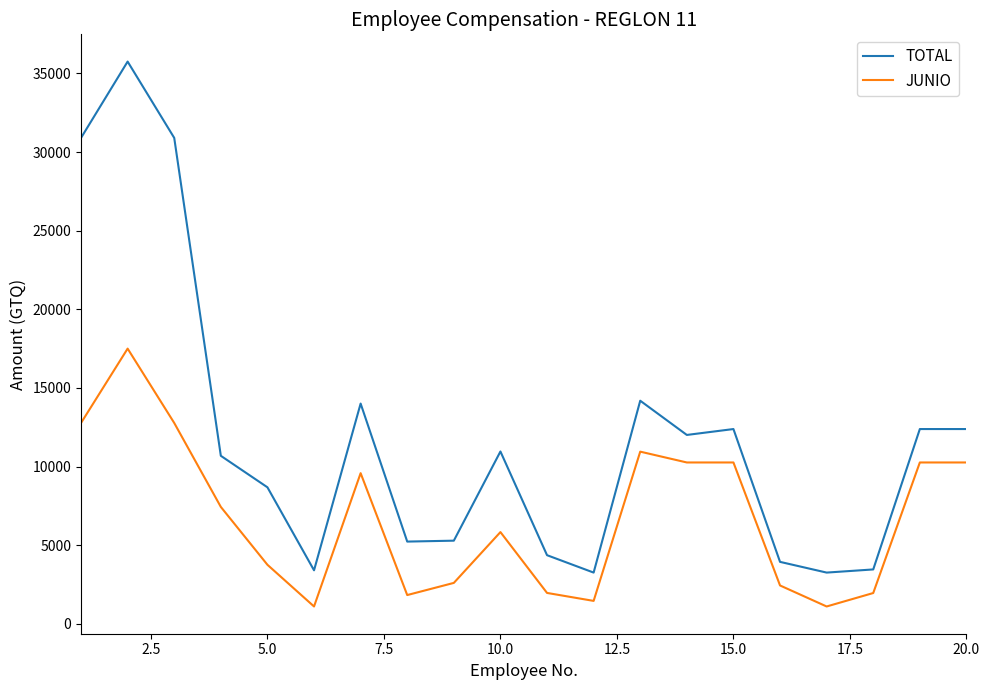

Rank the series by their average value, from lowest to highest.

JUNIO, TOTAL